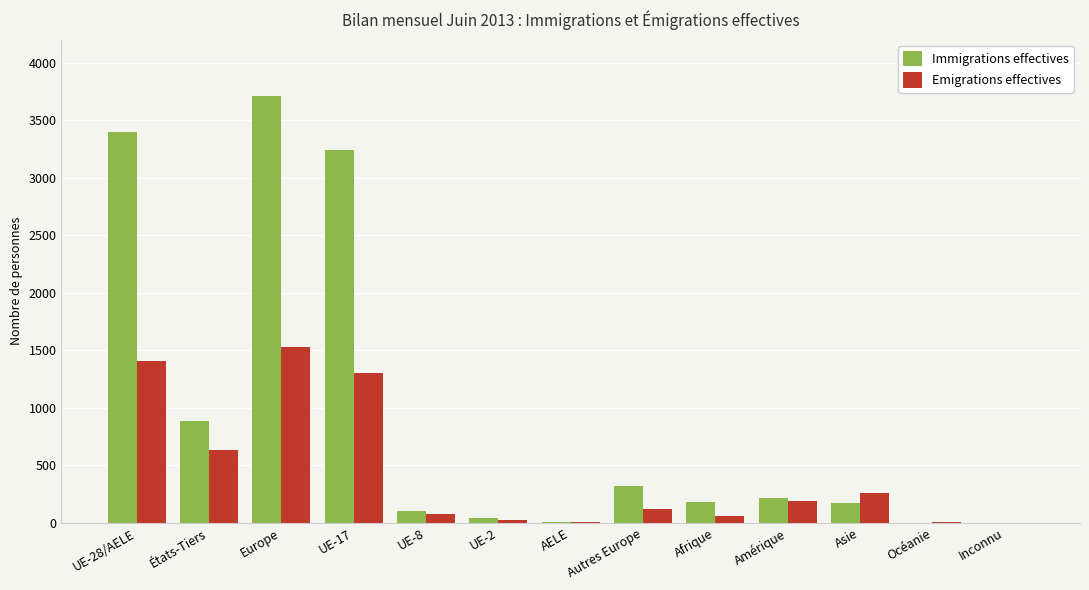

Which series has the largest range (max minus min)?

Immigrations effectives